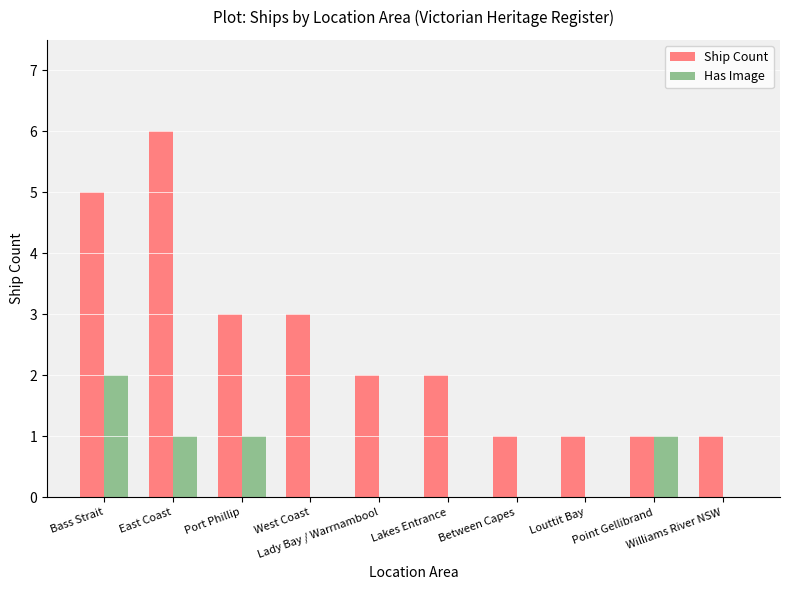

The Has Image series shows 1 at Port Phillip. True or false?

True